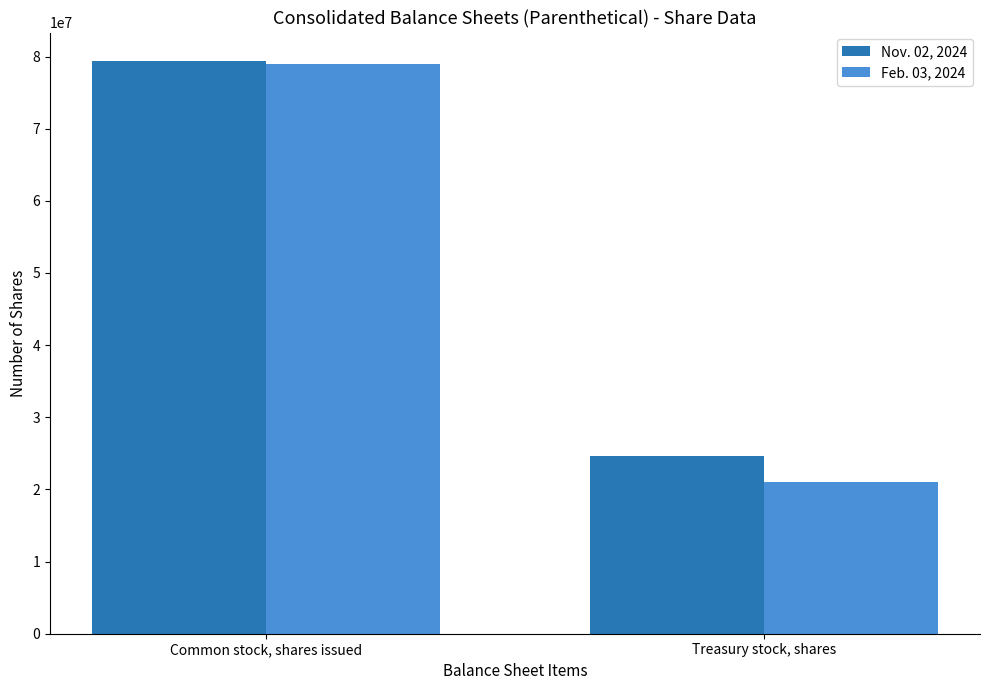

What is the average value of the Nov. 02, 2024 series?

52021978